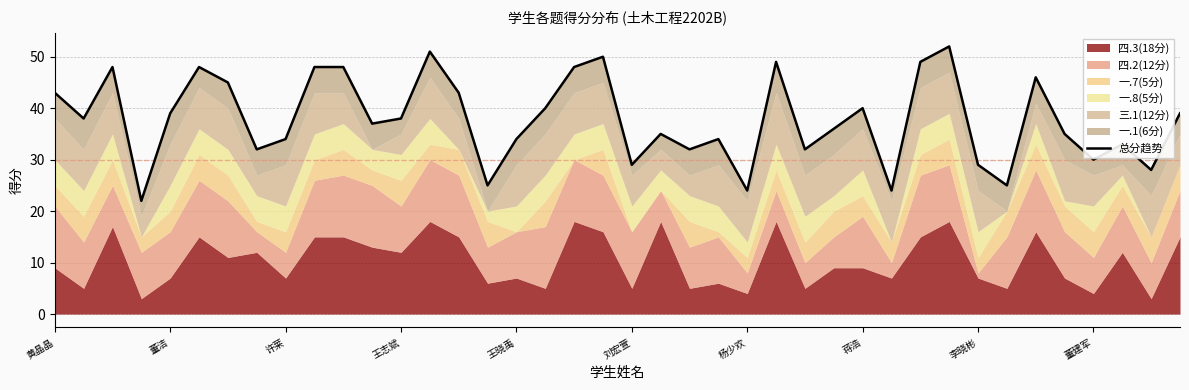

What is the smallest value displayed?

22